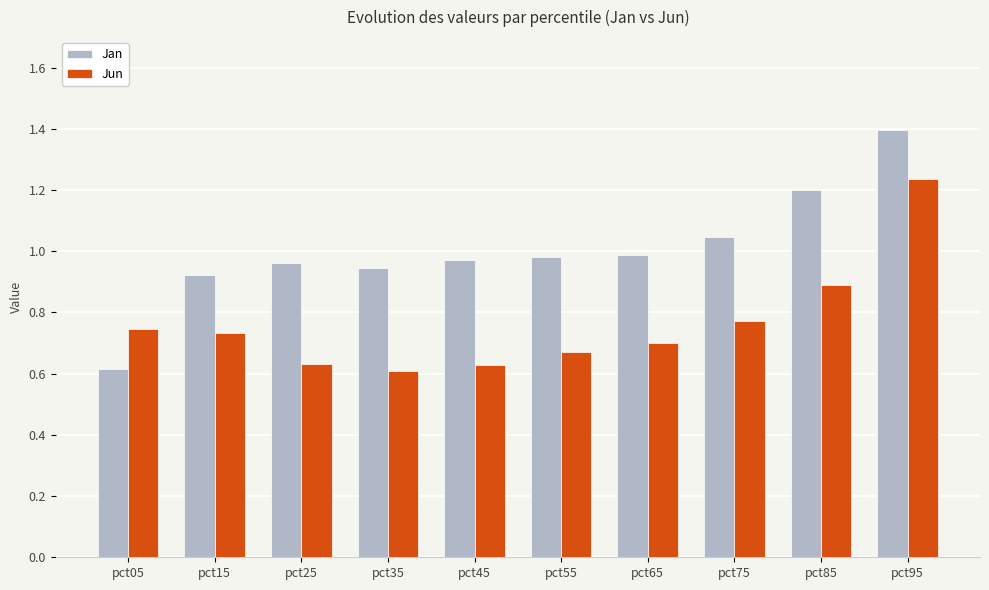

Rank the series at pct45 from highest to lowest value.

Jan, Jun